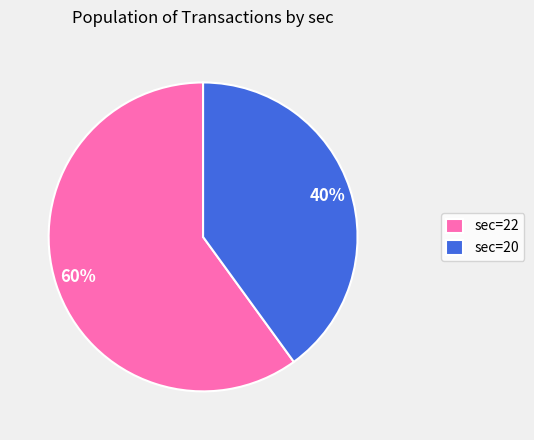

The sec=22 slice represents 46% of the pie. True or false?

False